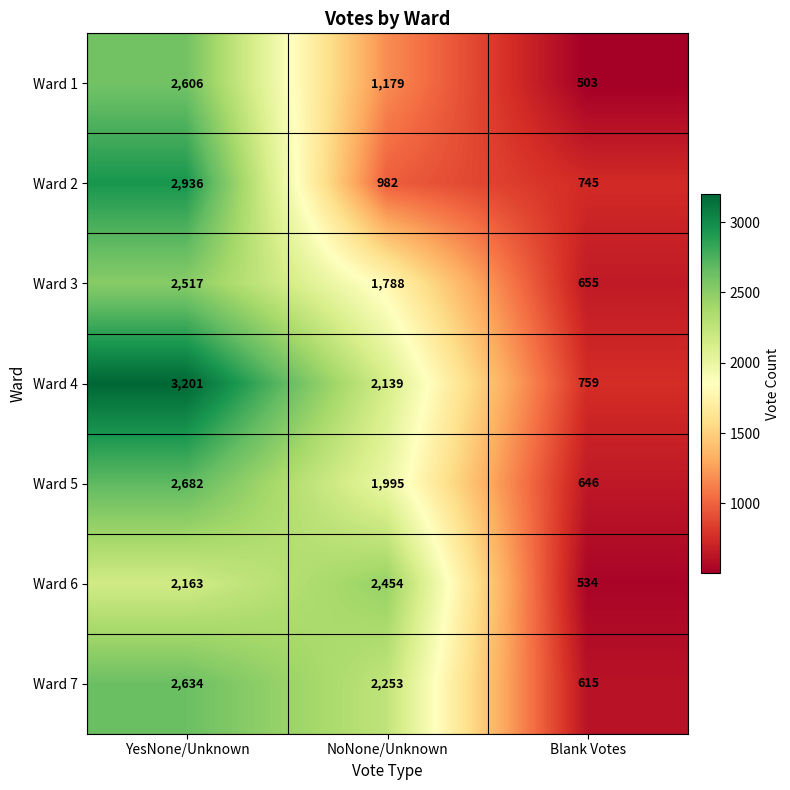

Which category has the lowest value across all series?

Blank Votes